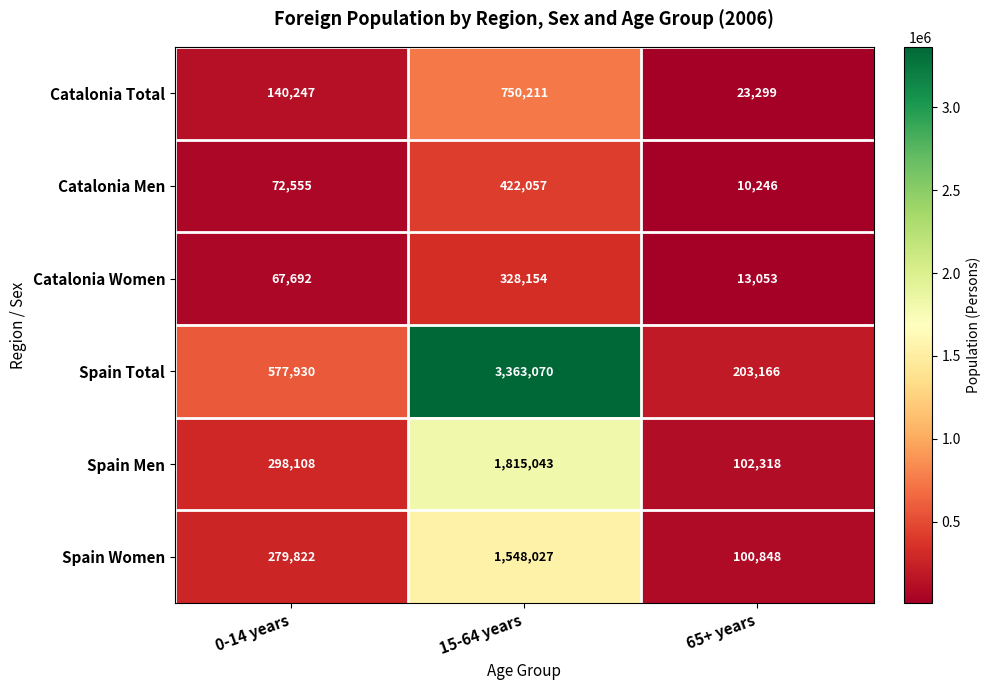

Count the Catalonia Men values in the range 10246 to 422057.

3